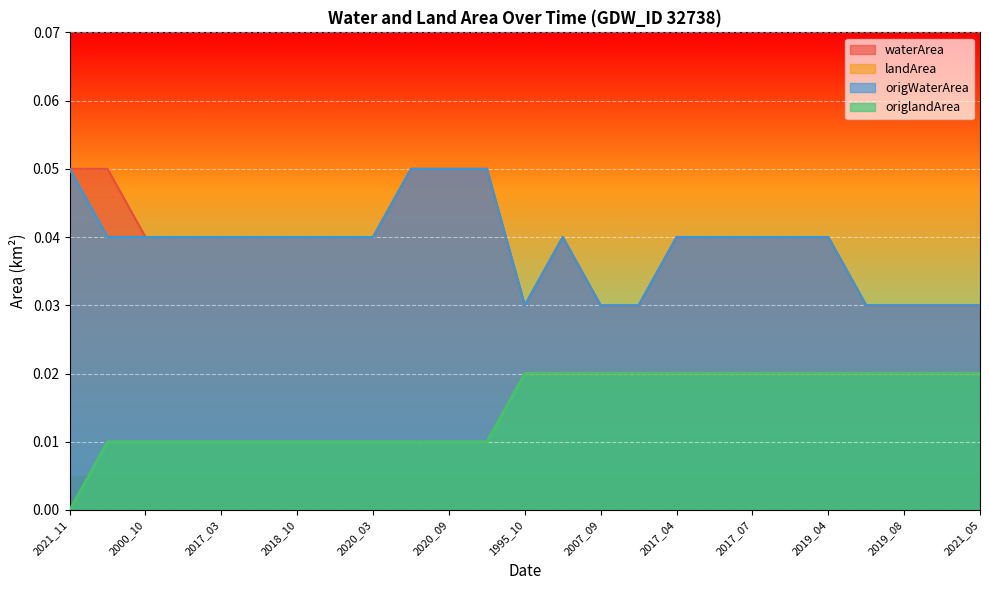

True or false: origlandArea and waterArea intersect in this chart.

False